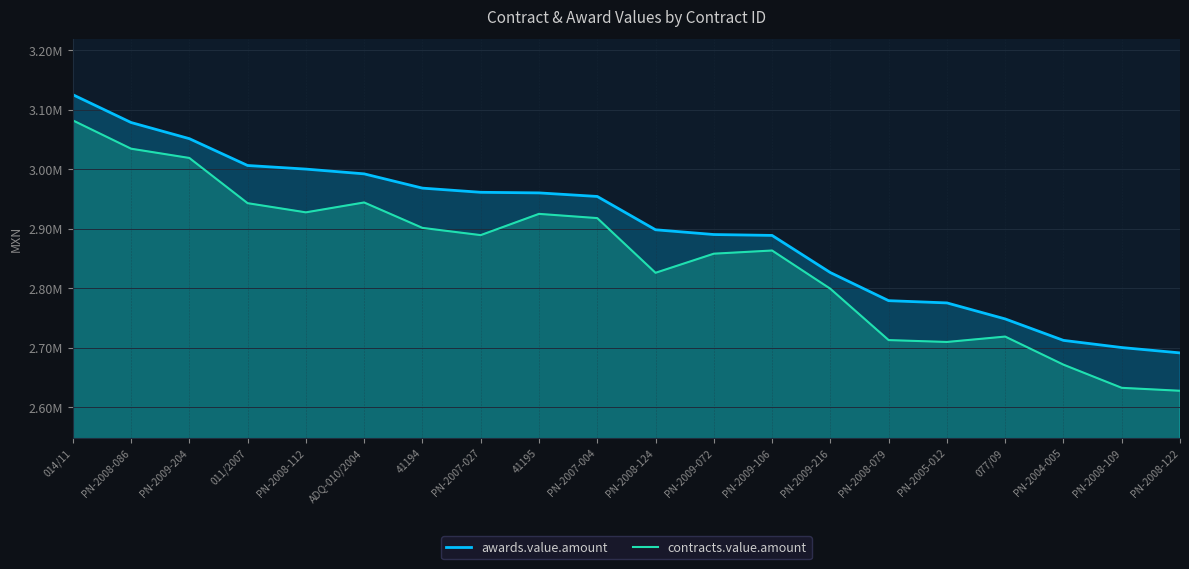

What are all the series names shown in the legend?

awards.value.amount, contracts.value.amount